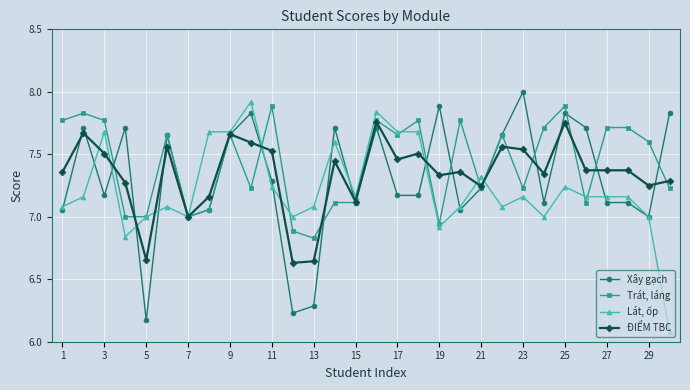

How many lines are shown in the chart?

4